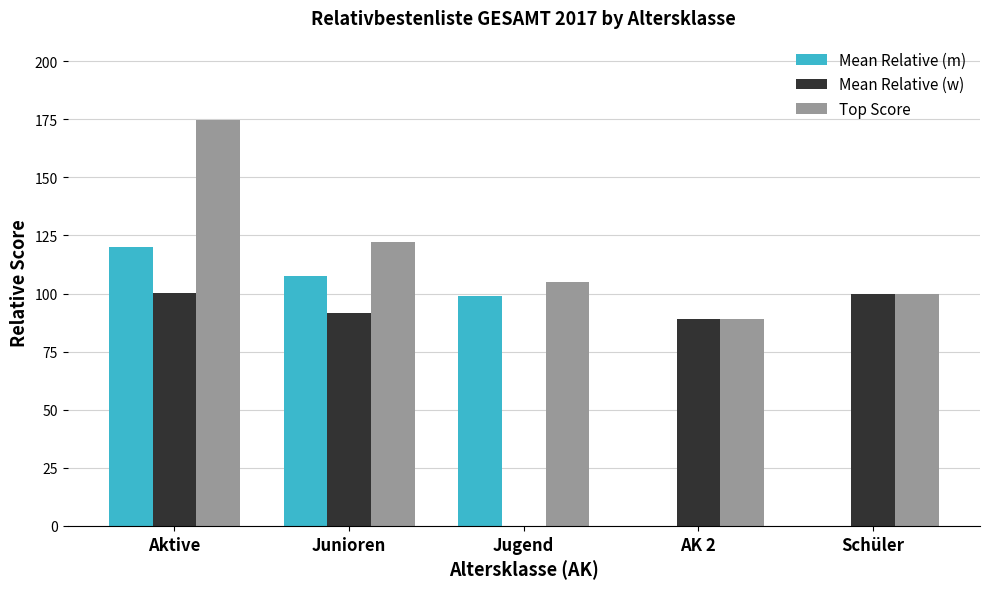

Is it true that Top Score equals 174.6 at Aktive?

True